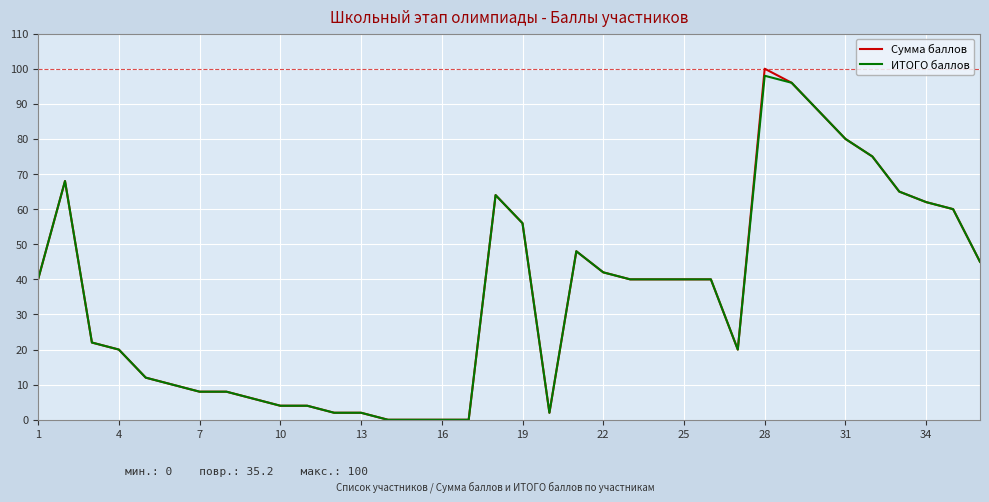

Which series has the widest spread of values?

Сумма баллов